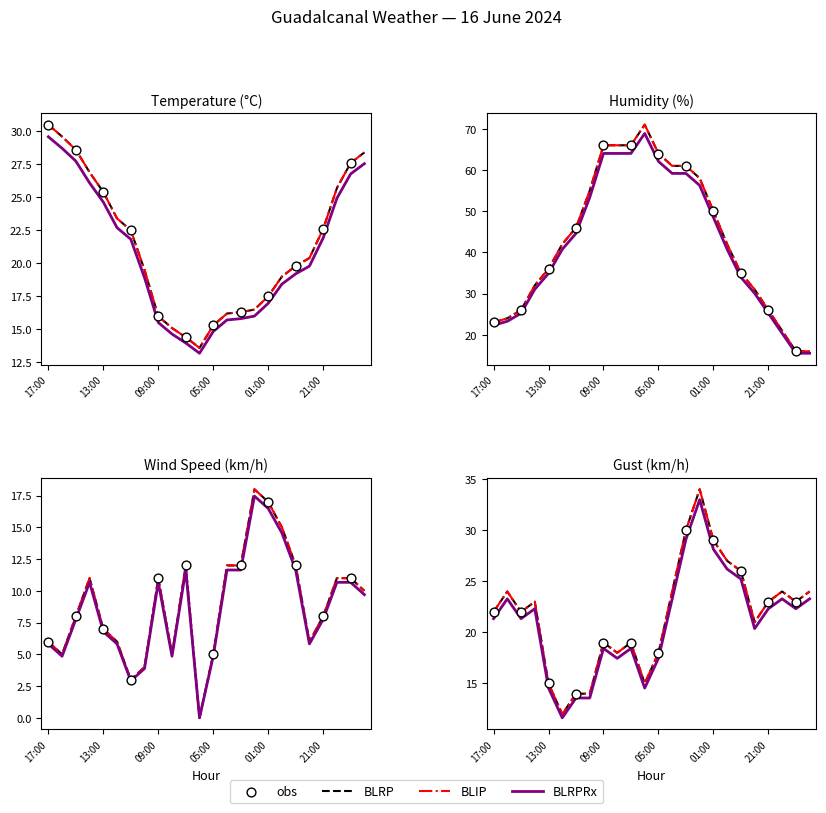

Is the value of BLRPRx (purple solid) at 21:00 greater than the value of BLIP (red dash-dot) at 09:00?

No